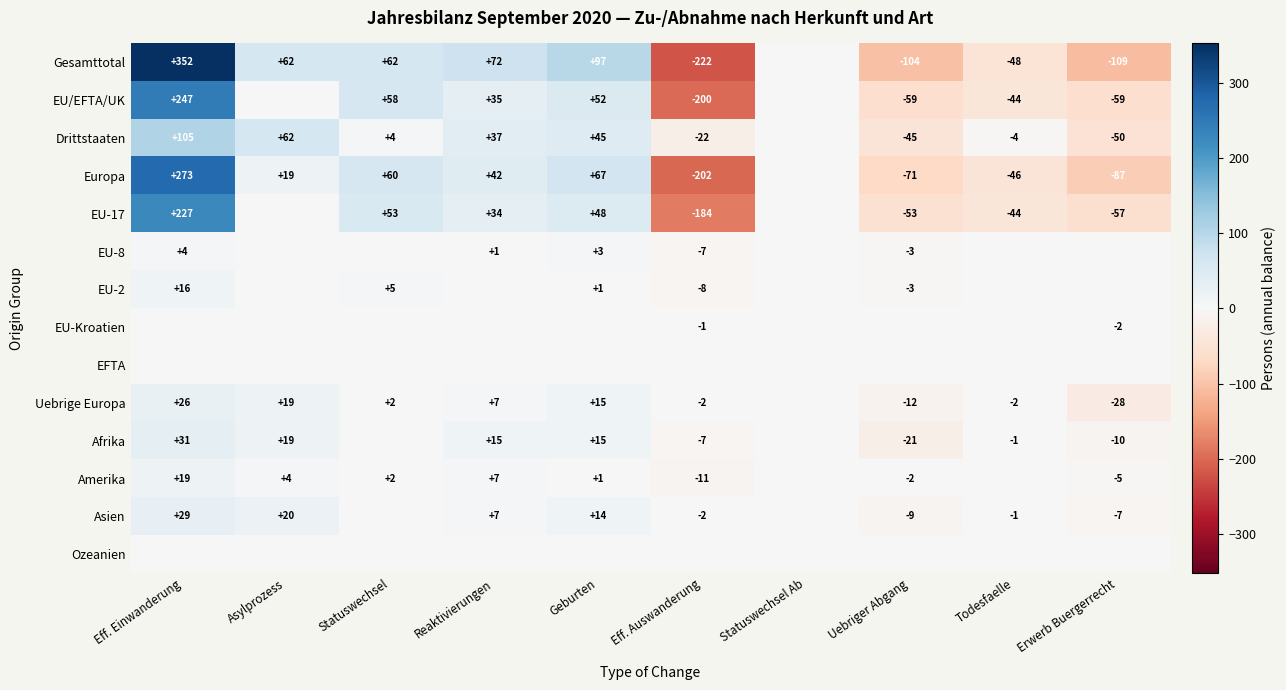

True or false: Afrika has a value of 22 at Eff. Einwanderung.

False